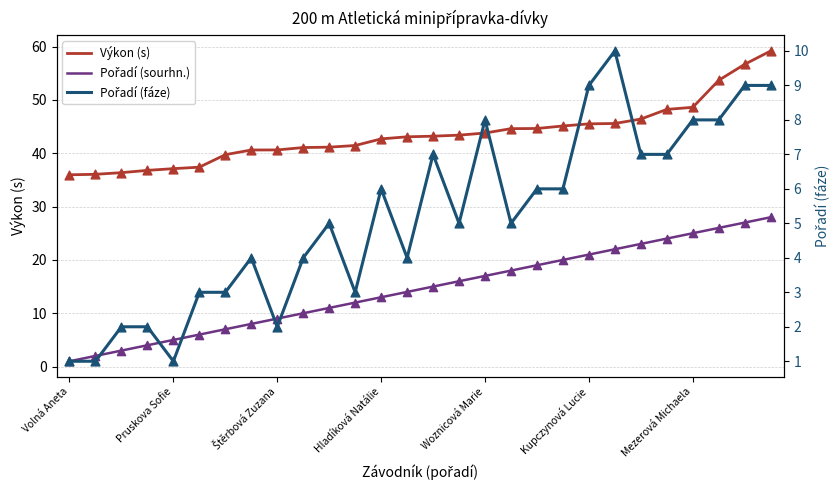

Which series reaches the minimum Y coordinate?

Pořadí (sourhn.)